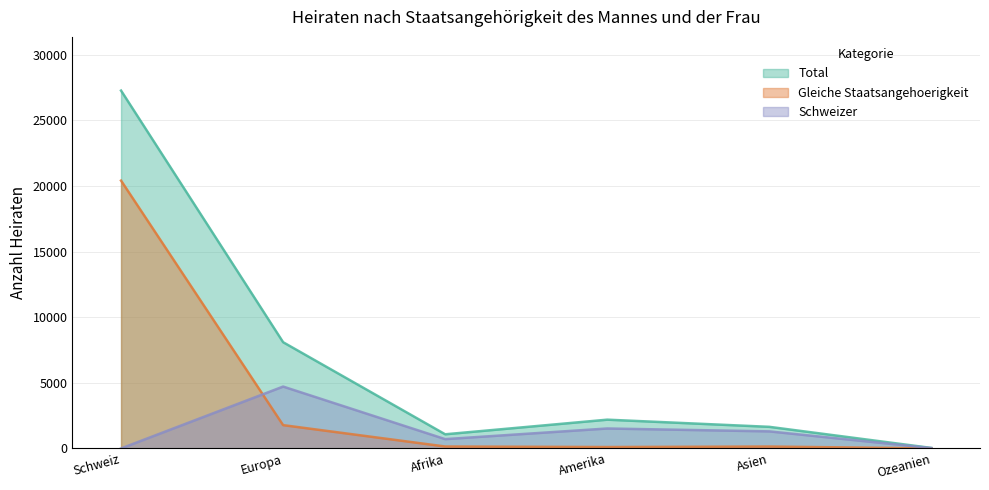

Reading right to left, what are all the values shown in this chart?

Total: Ozeanien=38	Asien=1647	Amerika=2193	Afrika=1079	Europa=8097	Schweiz=27275
Gleiche Staatsangehoerigkeit: Ozeanien=2	Asien=145	Amerika=107	Afrika=148	Europa=1777	Schweiz=20414
Schweizer: Ozeanien=28	Asien=1301	Amerika=1521	Afrika=710	Europa=4716	Schweiz=0